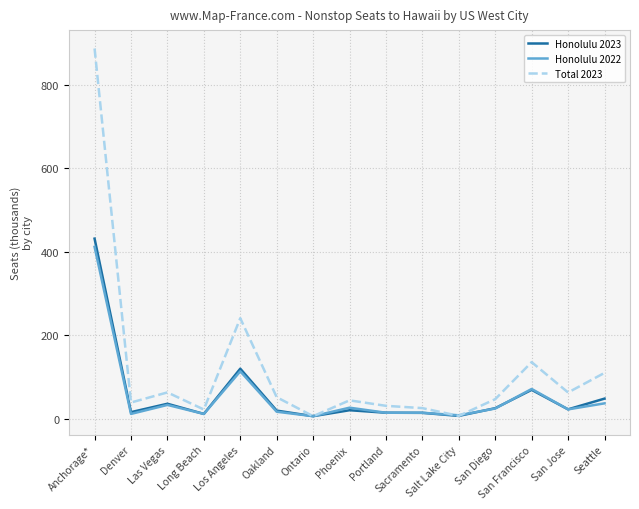

What is the sum of the Total 2023 values at Denver and Portland?

69.2